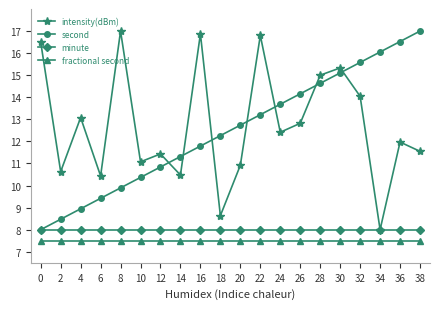

What value does the intensity(dBm) series have at 20?

10.9